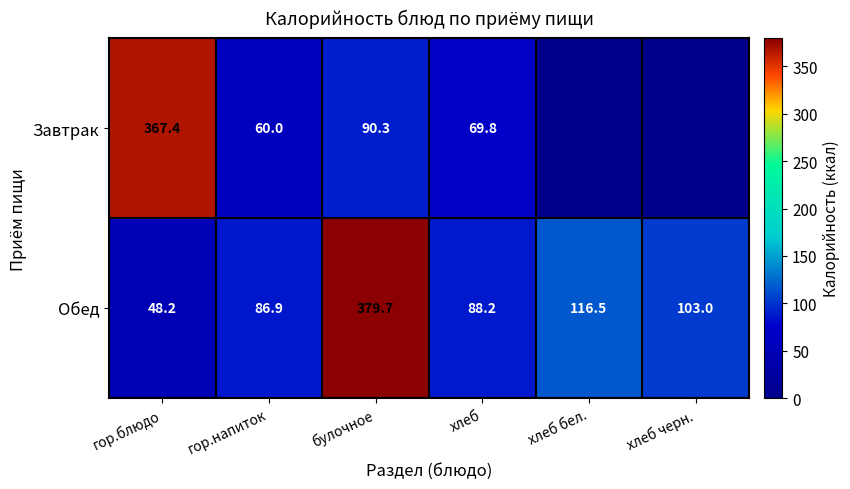

What is the greatest value displayed?

379.7